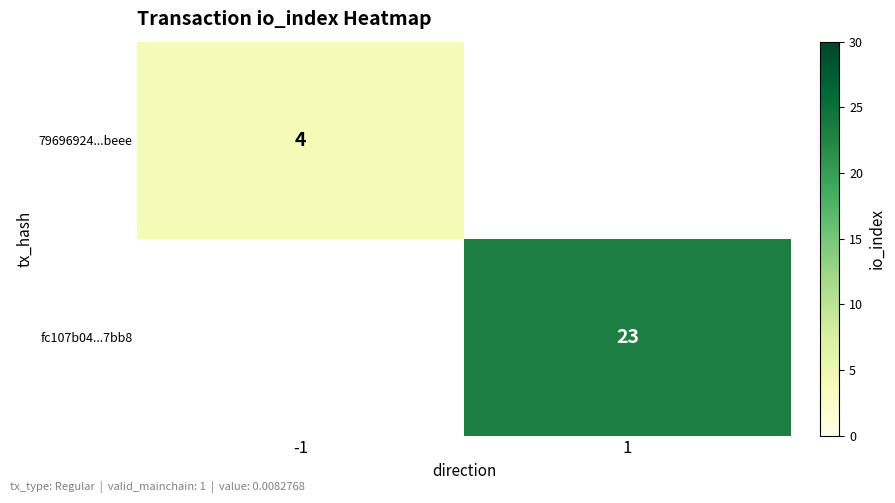

Between -1 and 1, which is larger?

1